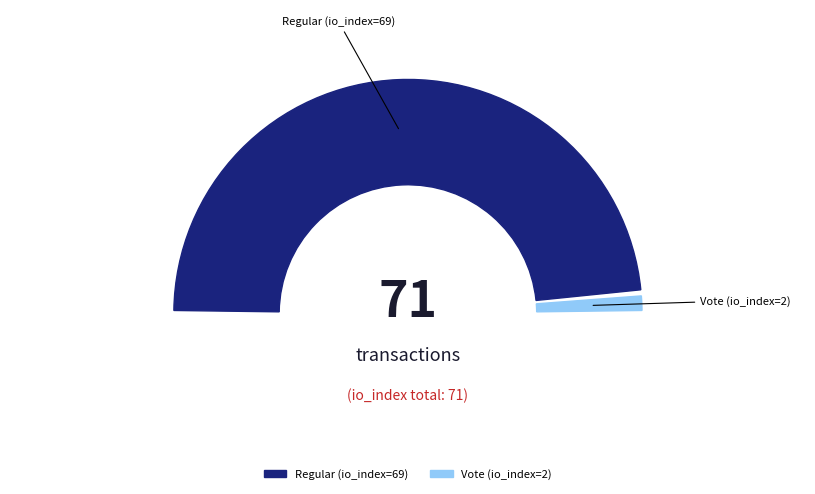

Rank the categories by value from highest to lowest.

Regular (io_index=69), Vote (io_index=2)